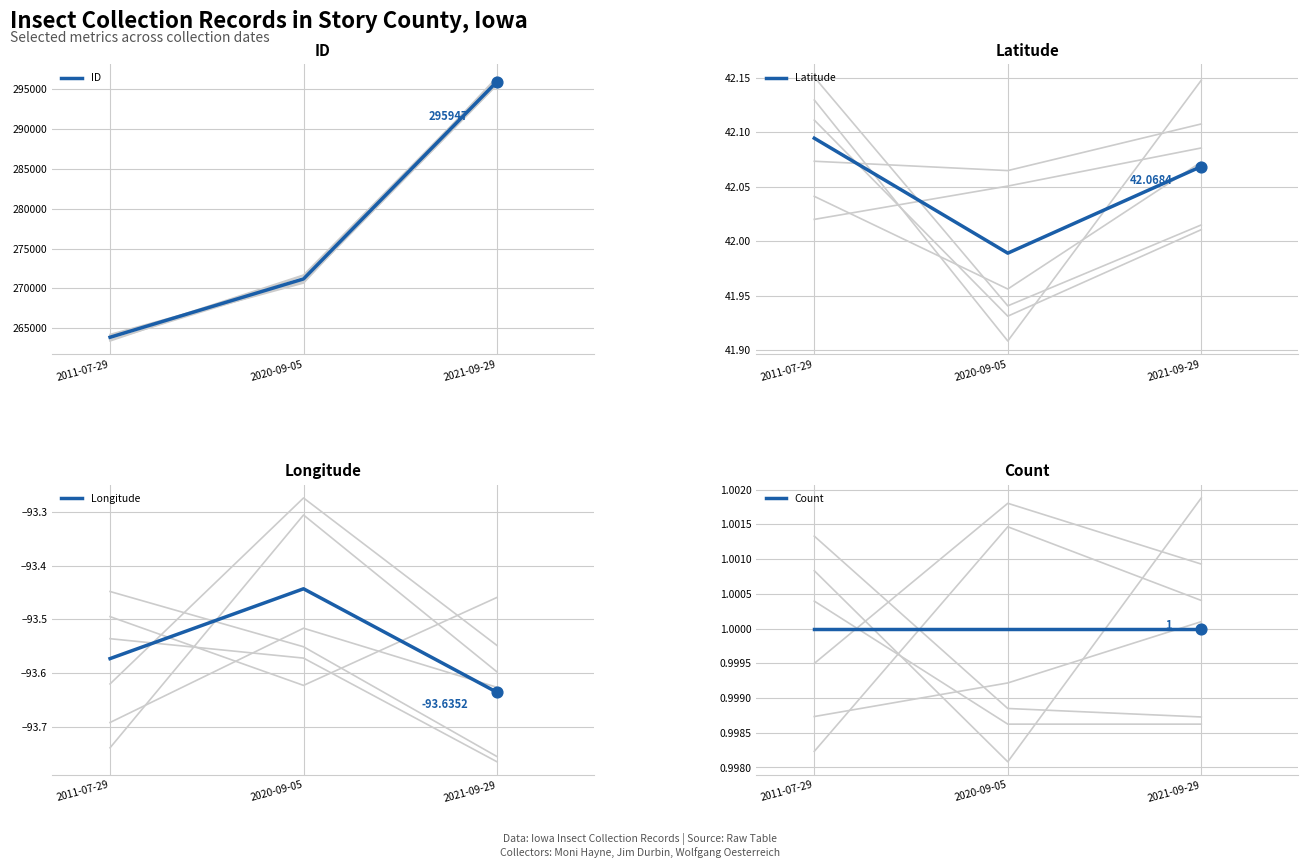

Which series has the largest total across all categories?

ID